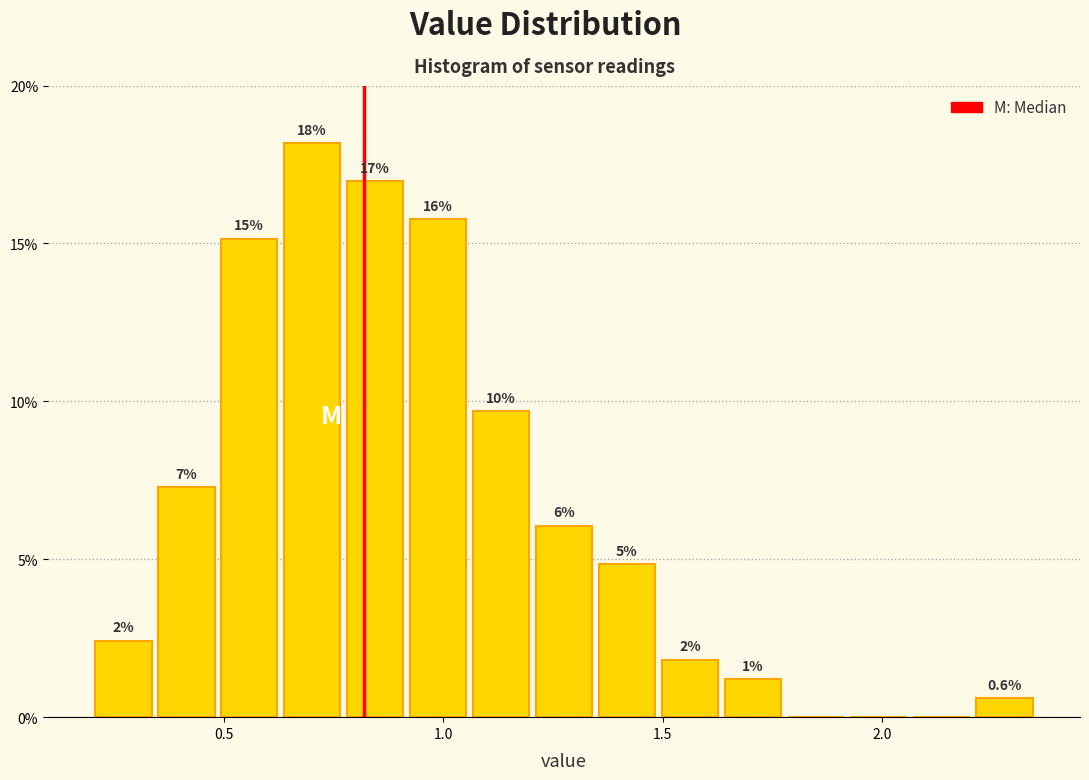

Read against the x-axis, roughly where is the centre of the tallest bar?

0.70